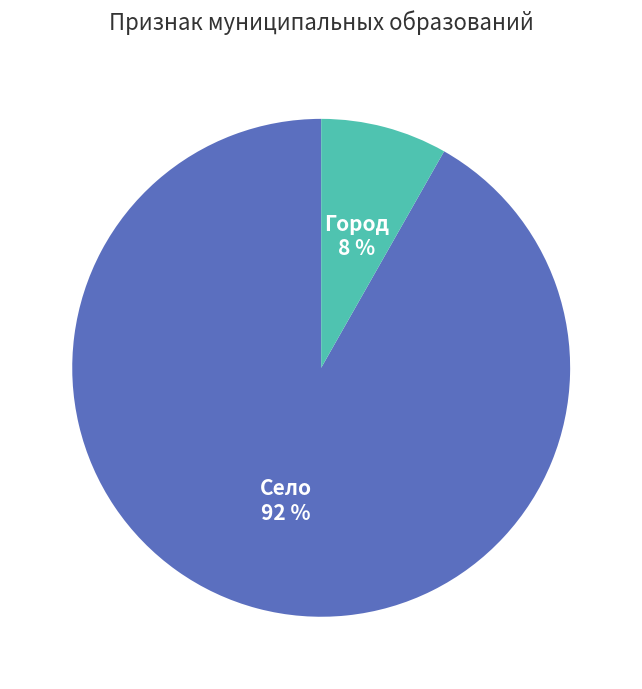

Is the sum of Село and Город greater than half?

Yes